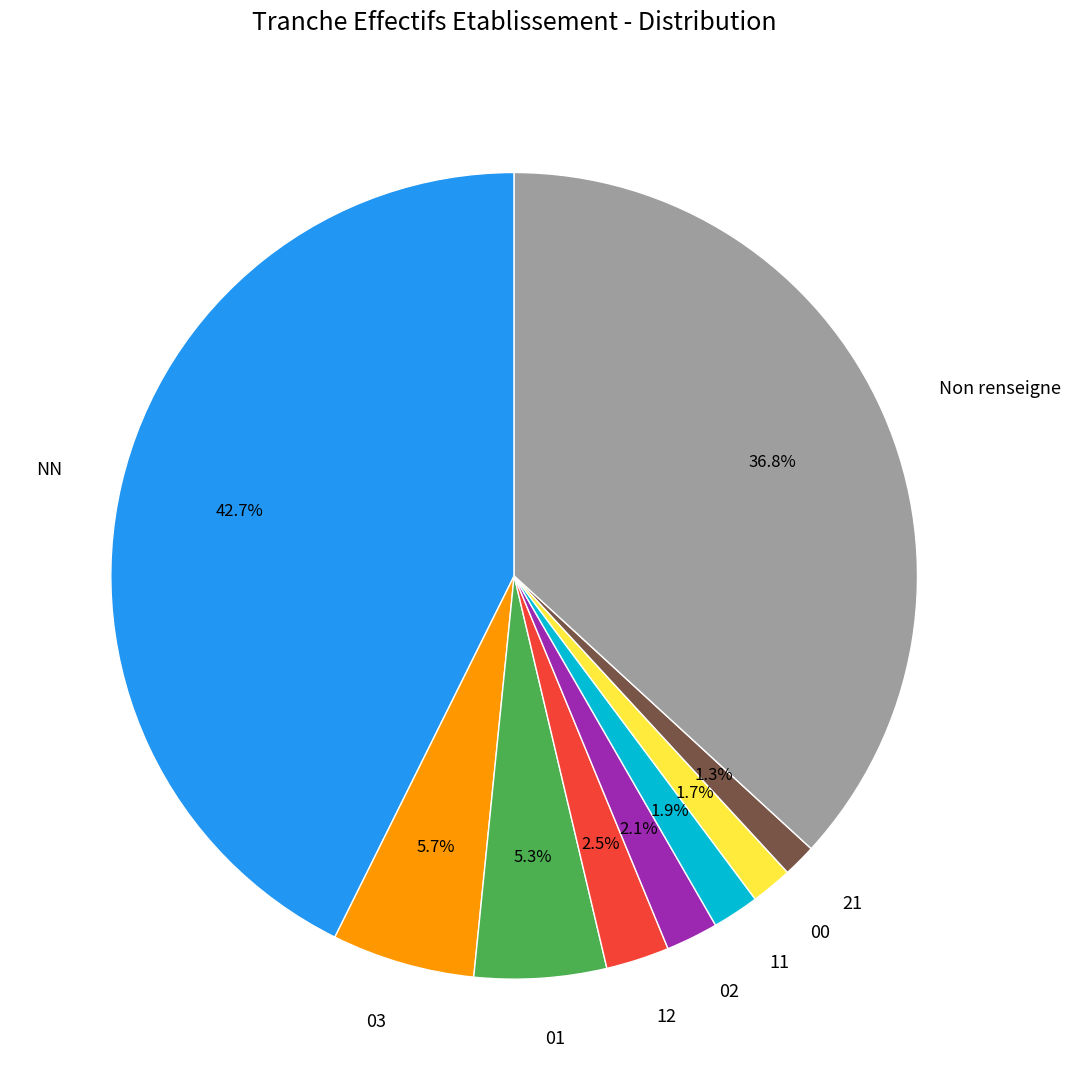

Does any single category account for the majority?

No